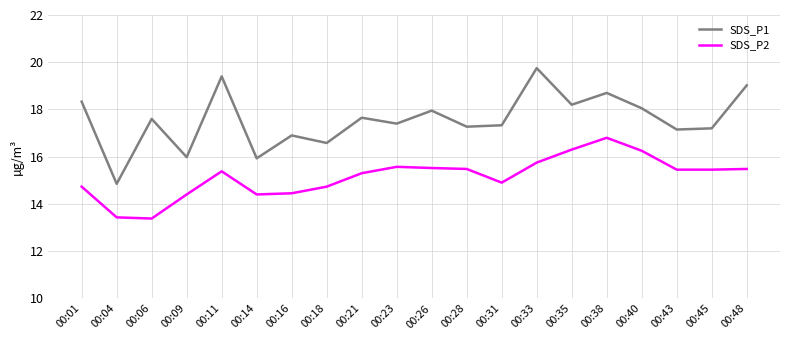

Is it true that SDS_P2 equals 14.7 at 00:18?

True